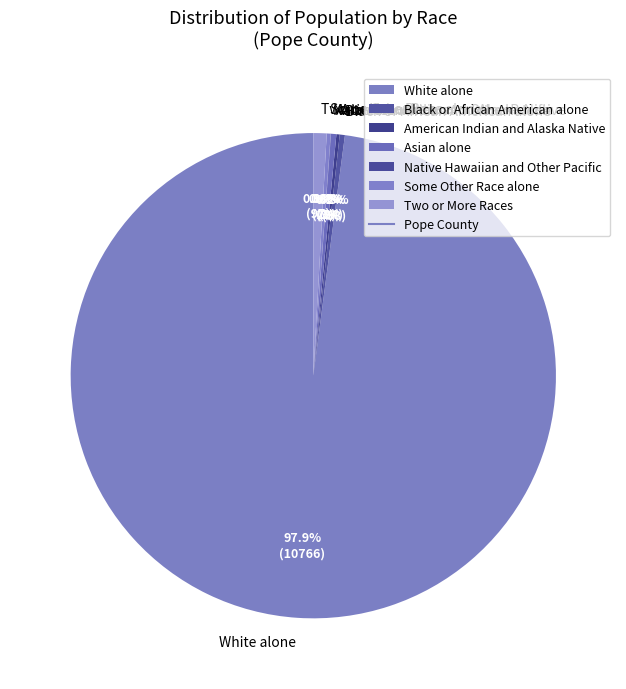

Do Asian alone and Two or More Races together represent more than half of the pie?

No